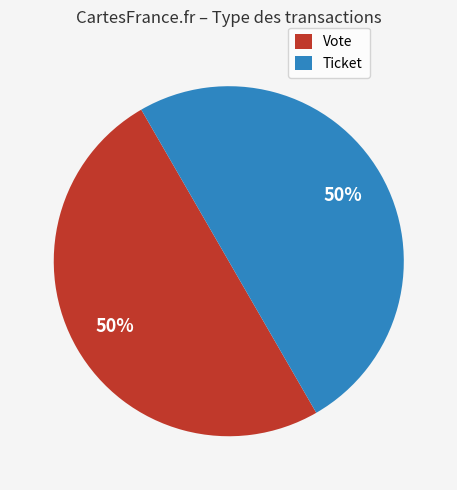

True or false: Vote accounts for 63% of the total.

False